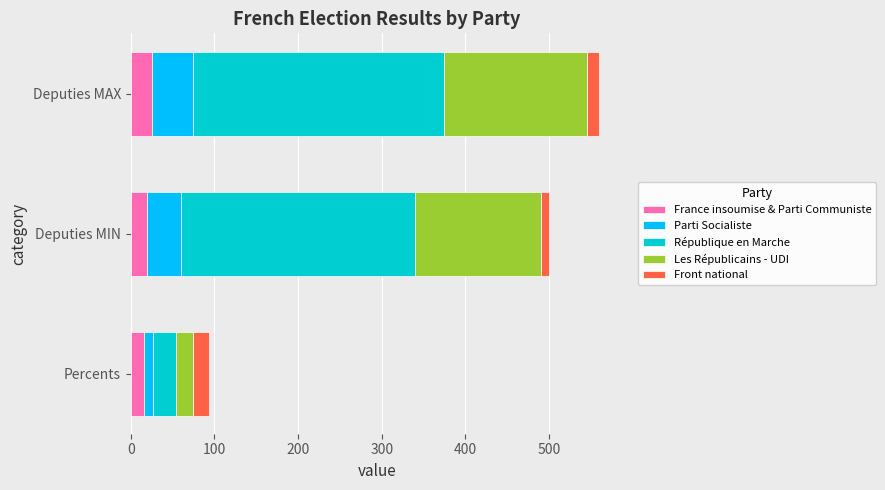

What is the highest value of the France insoumise & Parti Communiste series?

25